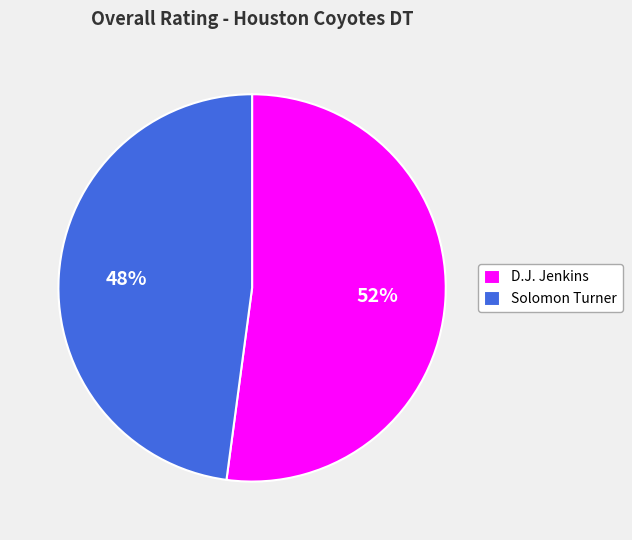

The D.J. Jenkins slice represents 52% of the pie. True or false?

True